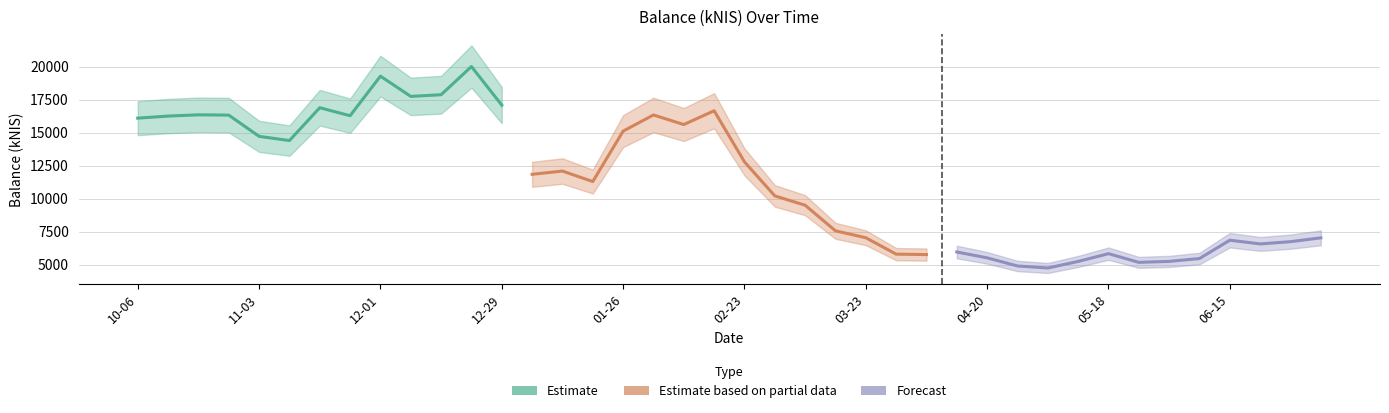

What is the difference between the second highest and minimum values?

14539.1